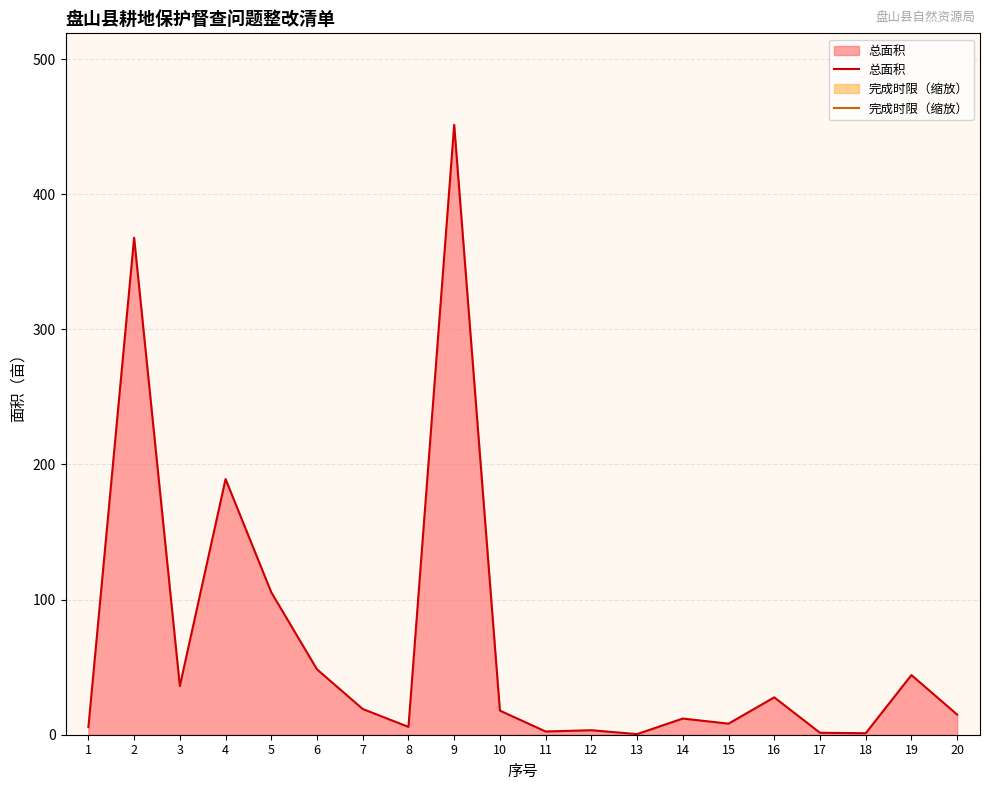

Is the value of 总面积 at 8 greater than the value of 完成时限（缩放） at 19?

No